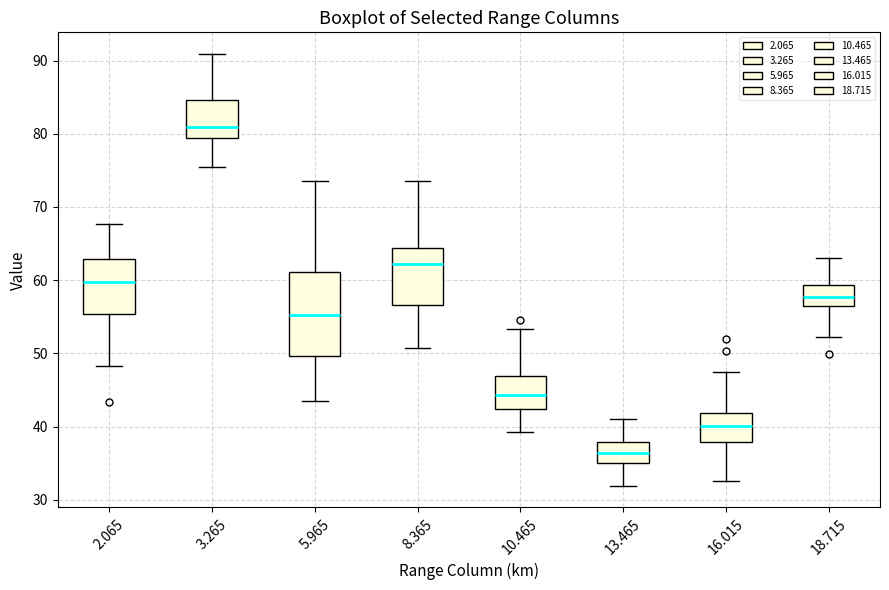

Which box's median line is the highest?

3.265